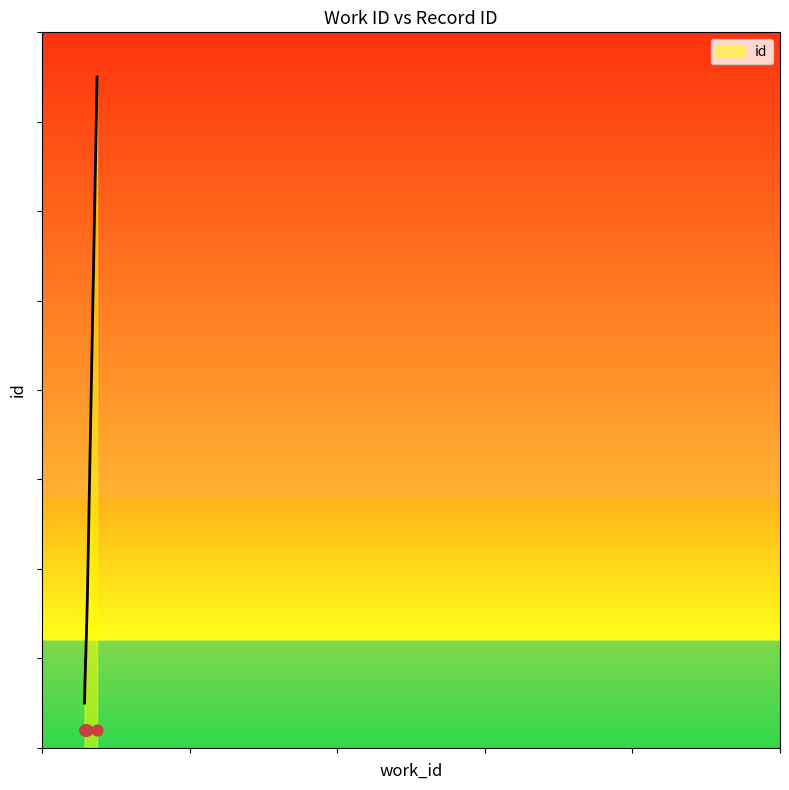

Between 5746 and 5885, which is larger?

5885